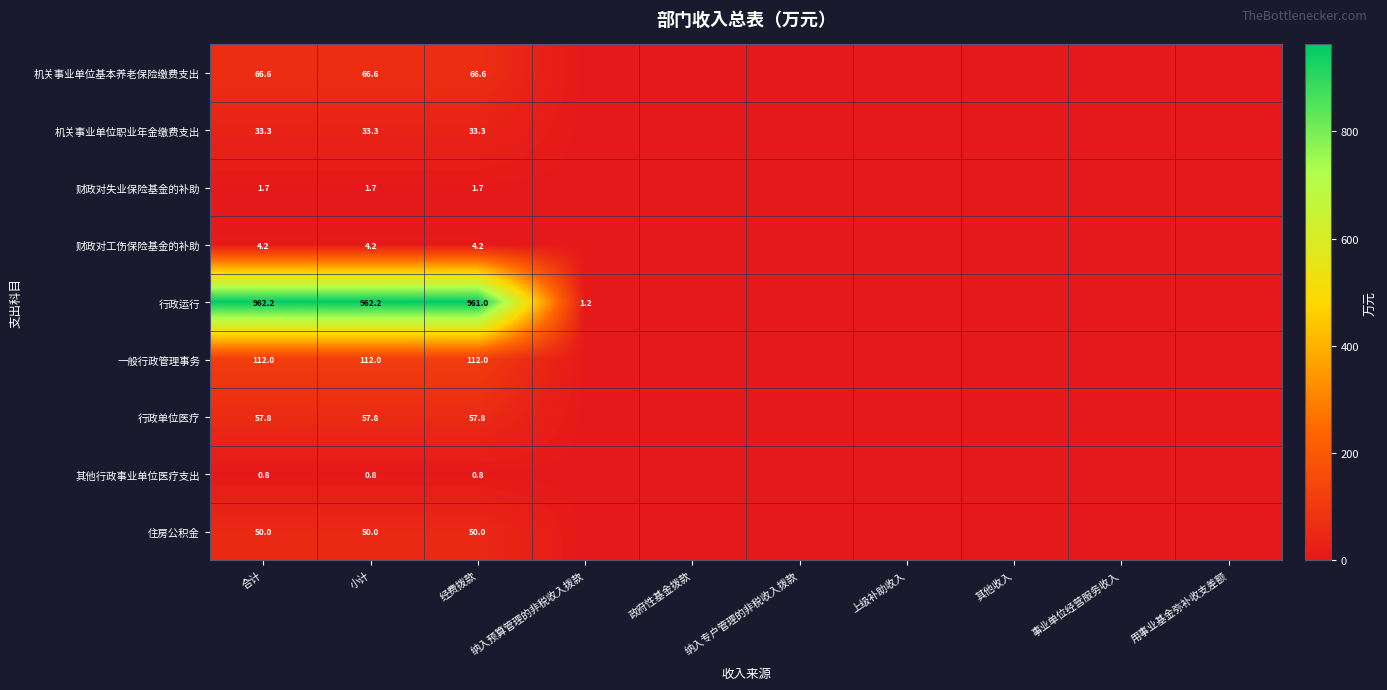

What is the maximum value for 机关事业单位基本养老保险缴费支出?

66.6